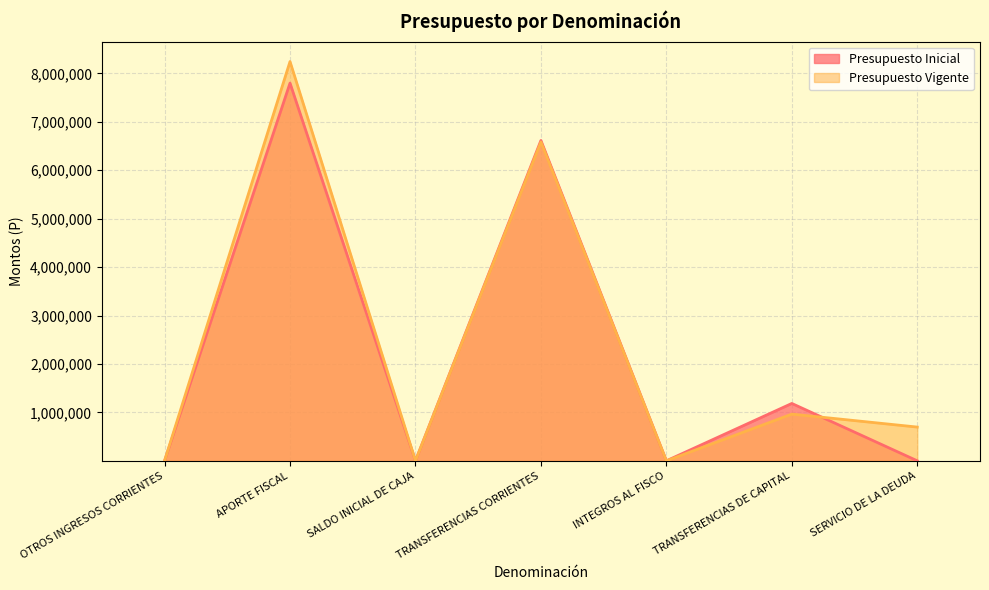

What is the total value across all series at OTROS INGRESOS CORRIENTES?

465